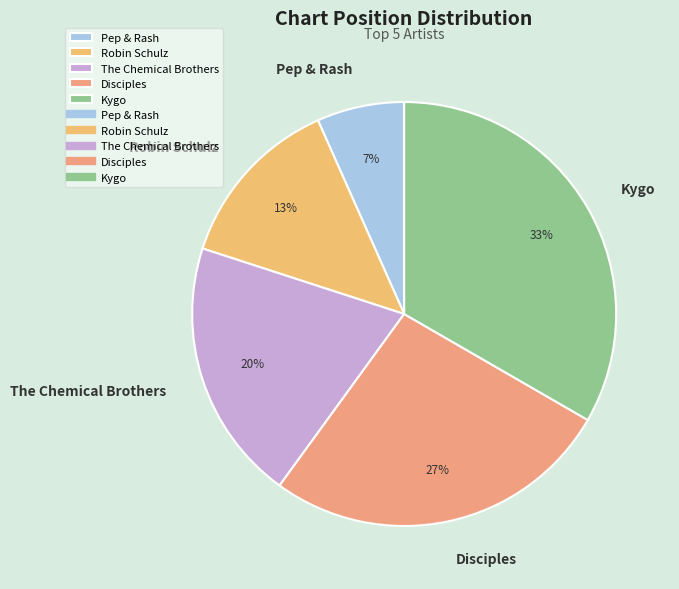

Is it true that Pep & Rash is 7% of the pie?

True